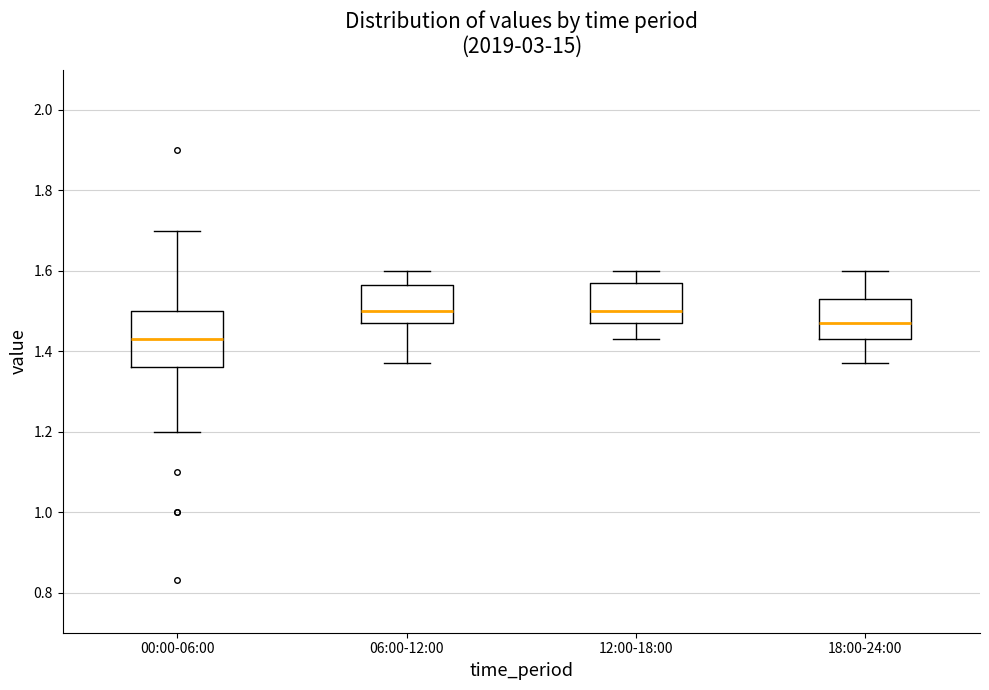

Reading left to right, read every box against the y-axis: the position of its median line, the range the box covers, and the ends of its whiskers. The values are not printed on the chart, so give them approximately, as read against the axis.

00:00-06:00: median 1.44, box 1.36 to 1.50, whiskers 1.20 to 1.70
06:00-12:00: median 1.50, box 1.48 to 1.56, whiskers 1.38 to 1.60
12:00-18:00: median 1.50, box 1.48 to 1.58, whiskers 1.44 to 1.60
18:00-24:00: median 1.48, box 1.44 to 1.54, whiskers 1.38 to 1.60